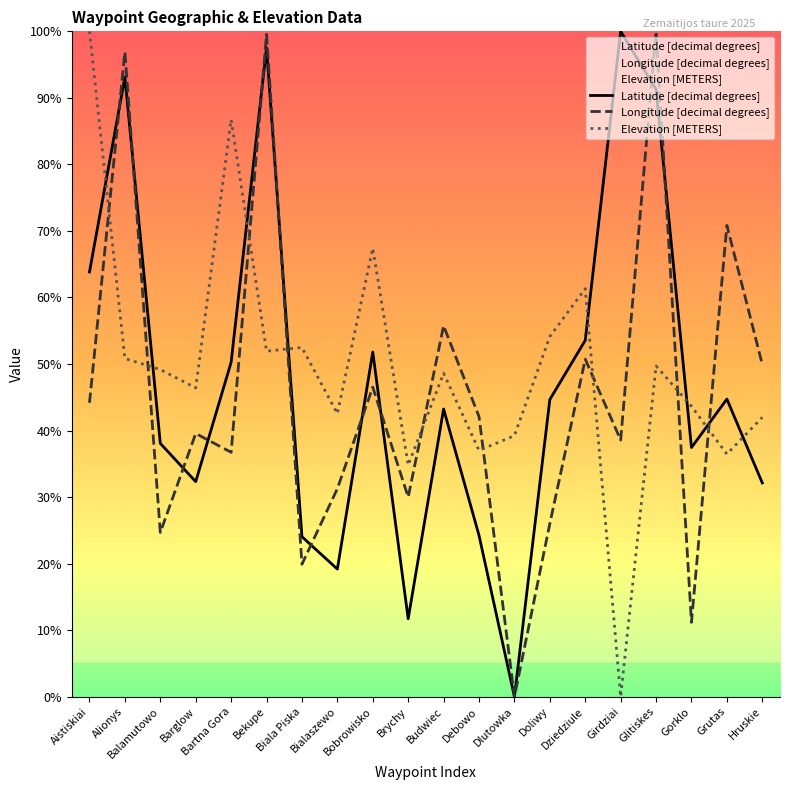

Is the value of Latitude [decimal degrees] at Doliwy greater than the value of Elevation [METERS] at Balamutowo?

No